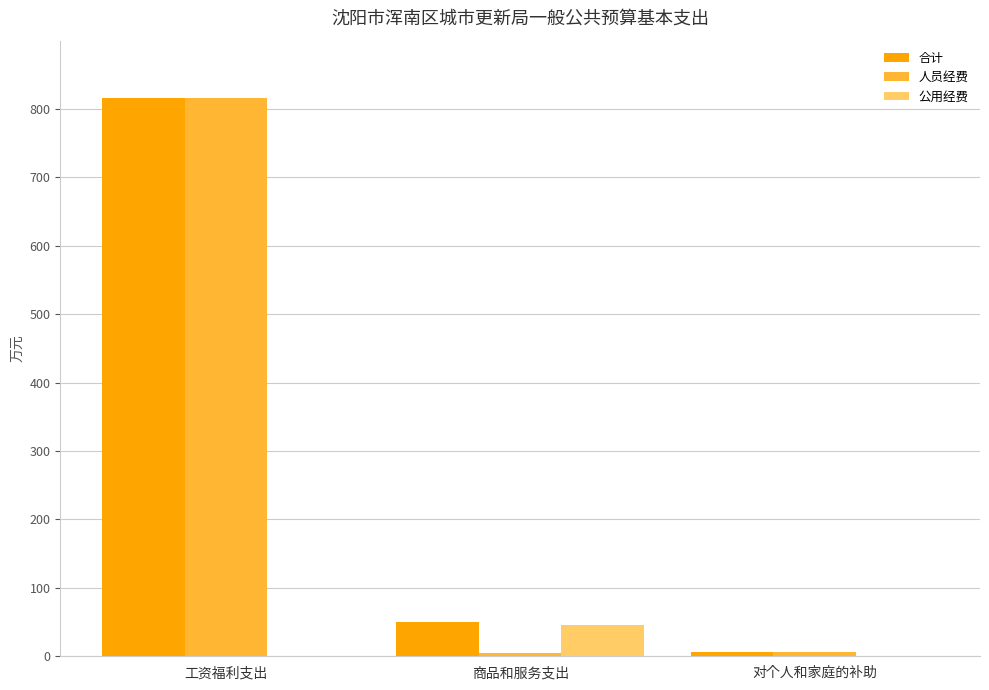

What is the sum of all 公用经费 values?

45.8